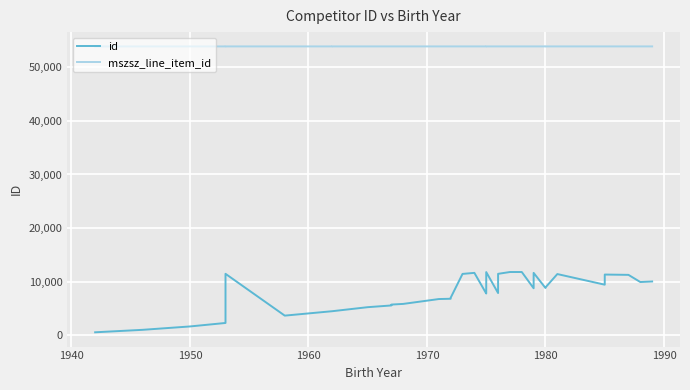

What are all the series names shown in the legend?

id, mszsz_line_item_id